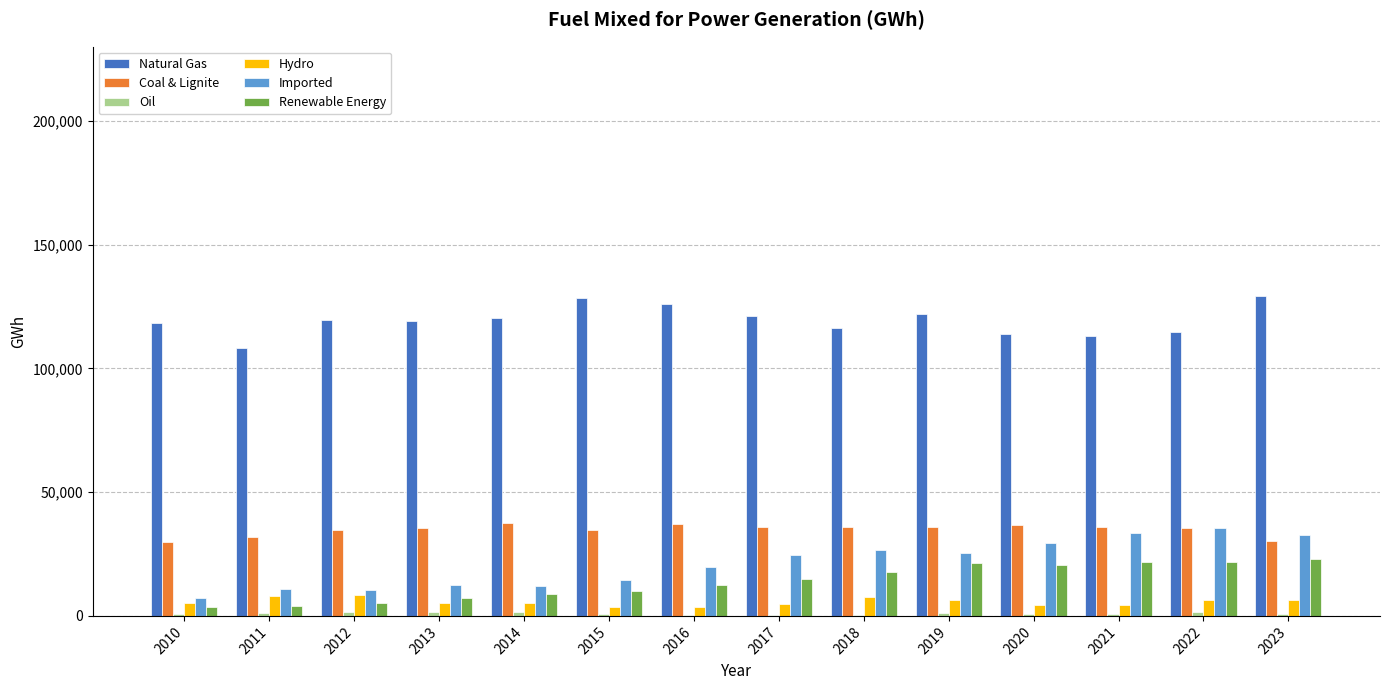

Between 2012 and 2022, which series saw the biggest shift?

Imported